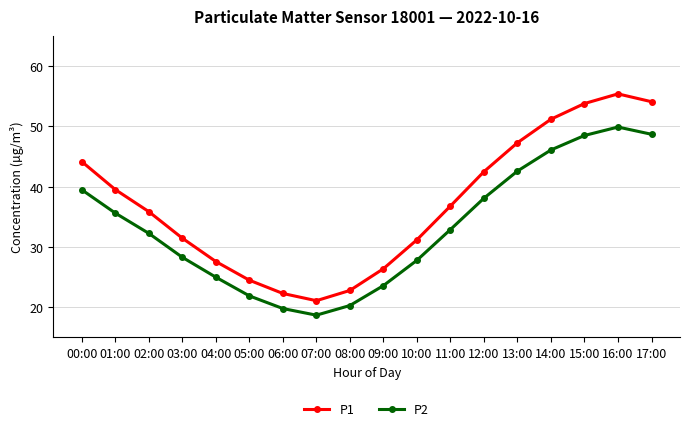

Rank the series at 11:00 from lowest to highest value.

P2, P1